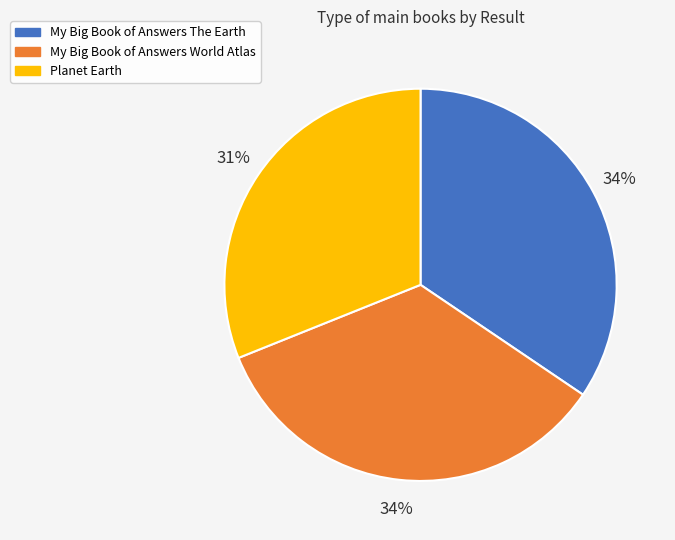

Is it true that My Big Book of Answers The Earth is 34% of the pie?

True